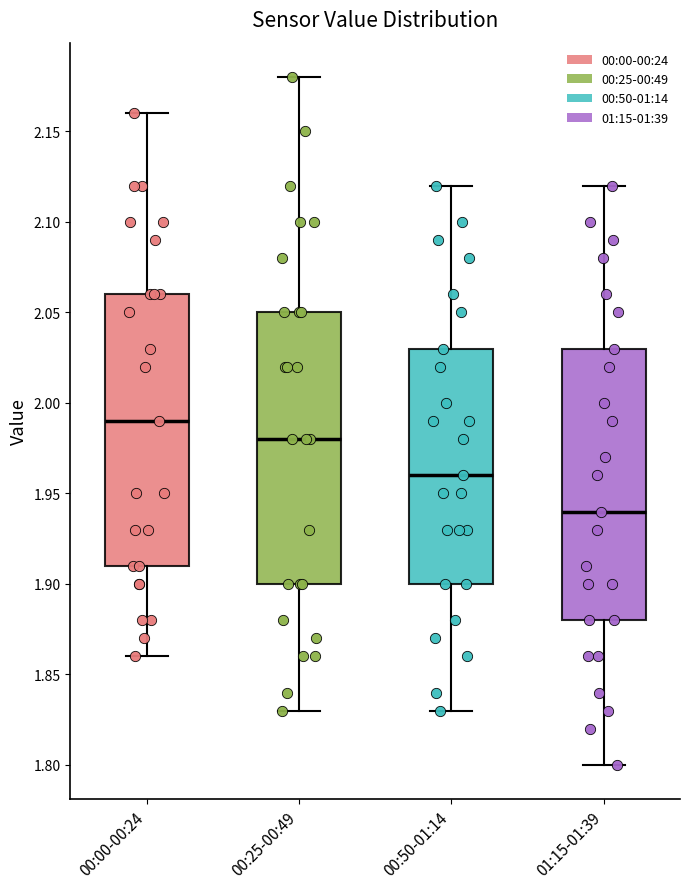

Where does the upper whisker of the box for 00:50-01:14 end on the y-axis? The values are not printed on the chart, so give them approximately, as read against the axis.

2.12